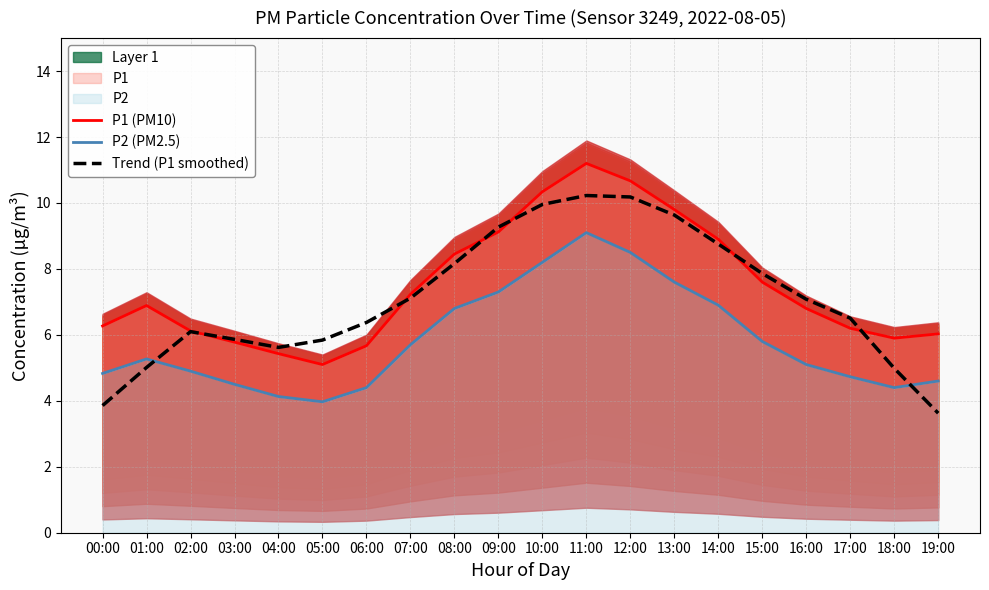

Reading right to left, list all the values displayed in this chart.

P1 (PM10): 6.0	5.9	6.2	6.8	7.6	8.9	9.8	10.7	11.2	10.3	9.1	8.4	7.2	5.7	5.1	5.4	5.8	6.1	6.9	6.3
P2 (PM2.5): 4.6	4.4	4.7	5.1	5.8	6.9	7.6	8.5	9.1	8.2	7.3	6.8	5.7	4.4	4.0	4.1	4.5	4.9	5.3	4.8
Trend (P1 smoothed): 3.6	5.0	6.5	7.1	7.9	8.8	9.6	10.2	10.2	10.0	9.3	8.2	7.1	6.4	5.8	5.6	5.9	6.1	5.0	3.9